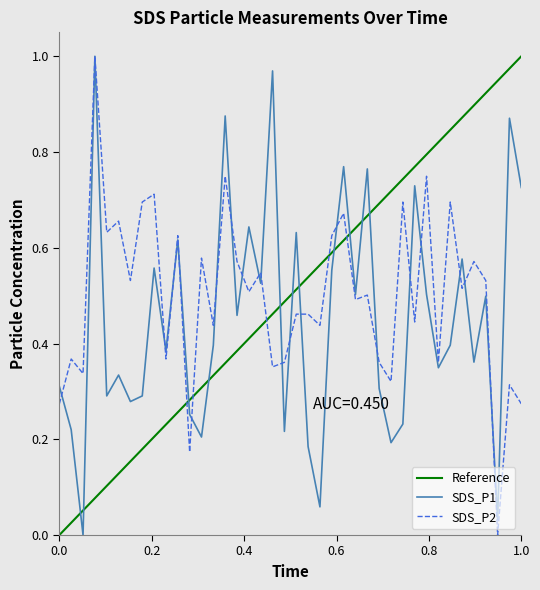

How many positive values does the SDS_P2 series have?

39